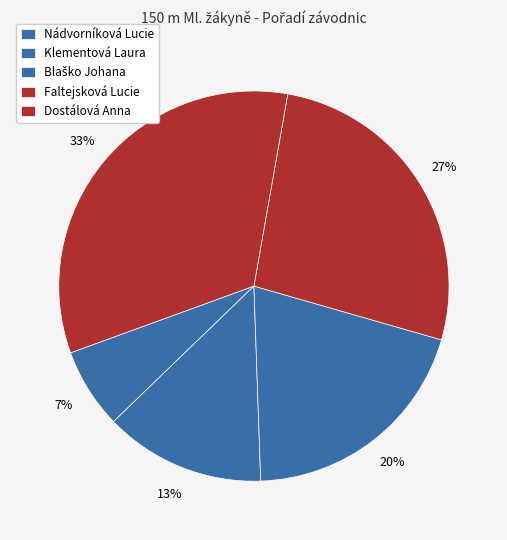

How much of the chart is everything except Klementová Laura?

86.7%